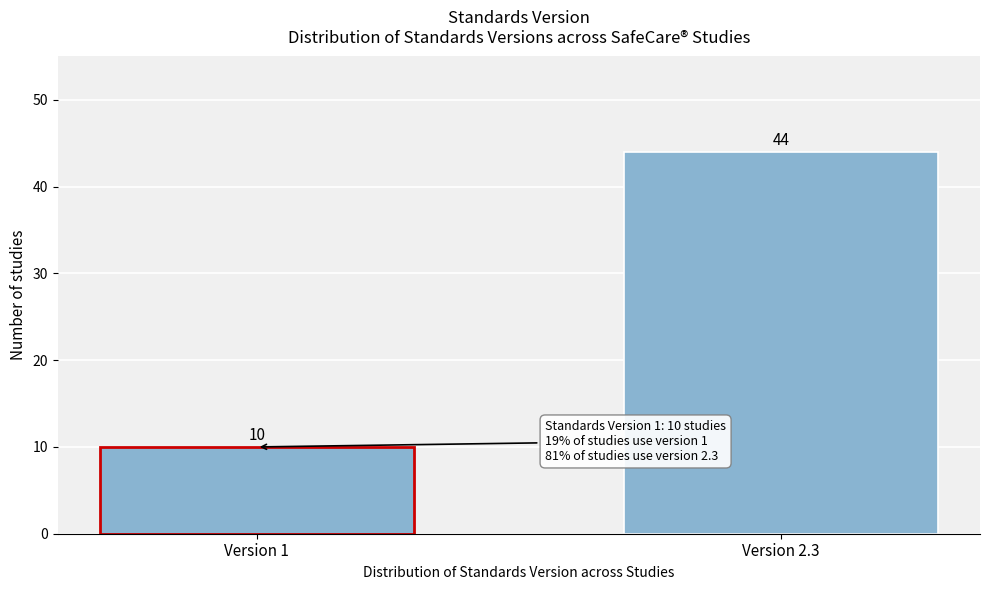

Reading left to right, what are all the values shown in this chart?

10	44